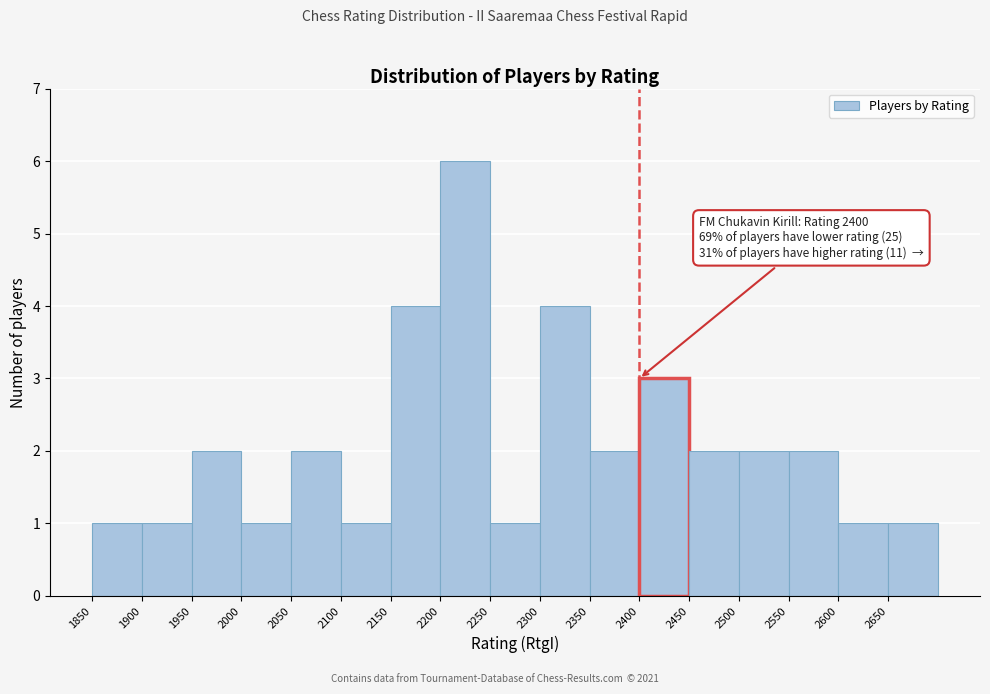

Over which range of the x-axis is the bar tallest?

2200 to 2250